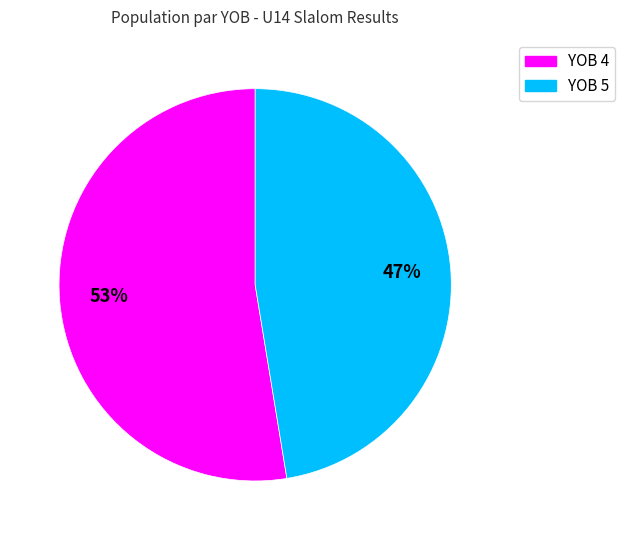

Which slice represents more than half of the pie?

YOB 4